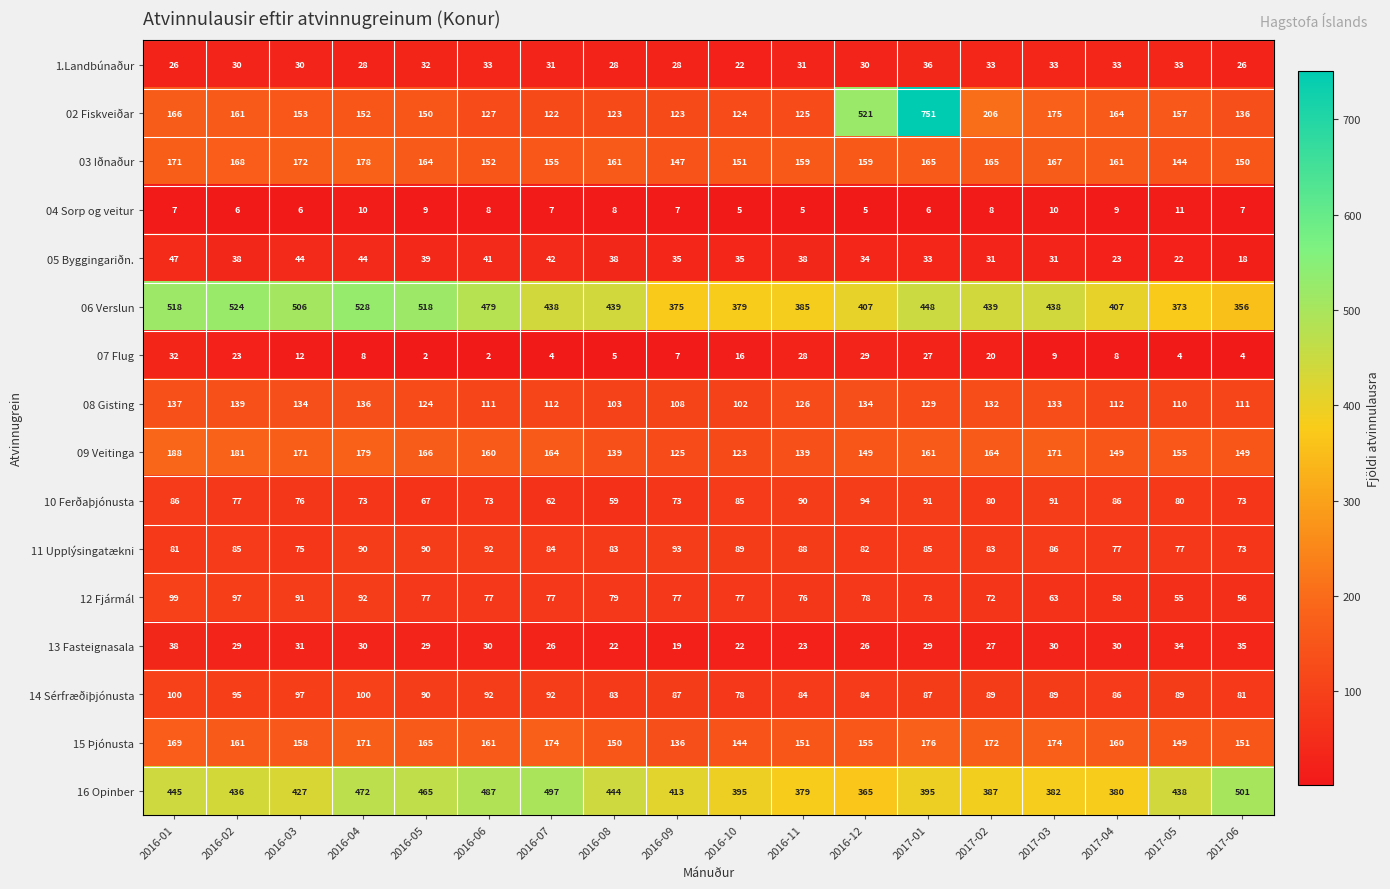

Which series has the largest total across all categories?

06 Verslun